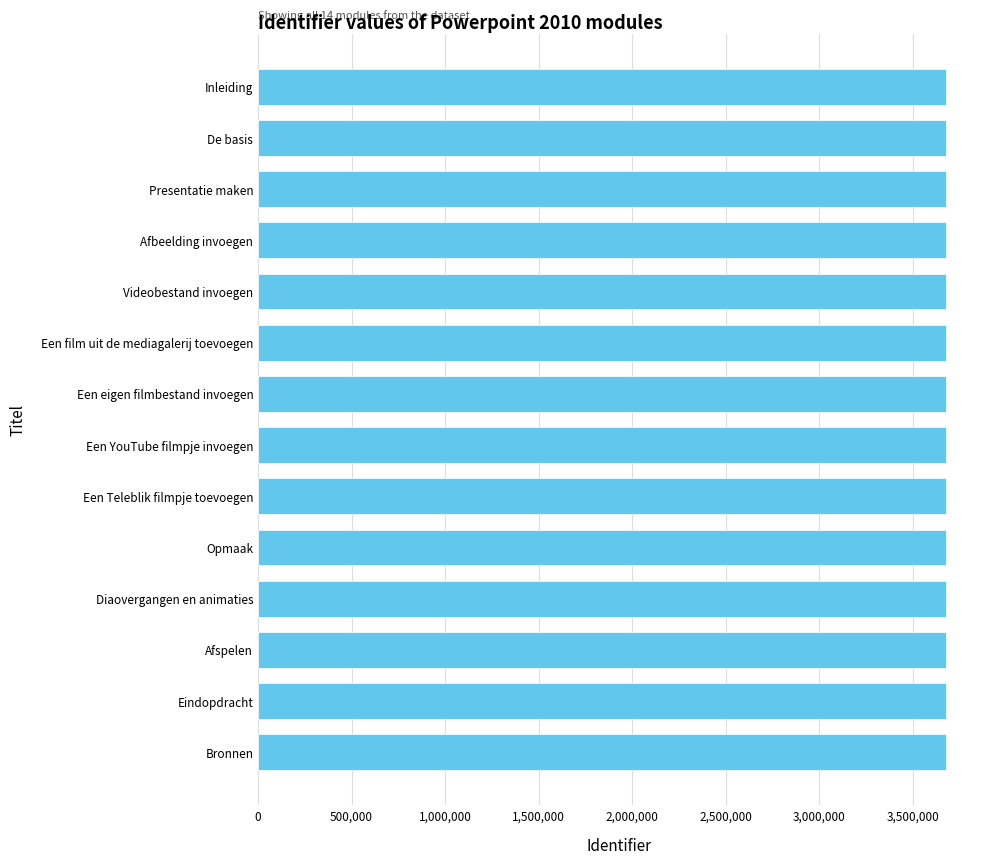

What is the ratio of the value at Eindopdracht to the value at Diaovergangen en animaties?

1.0